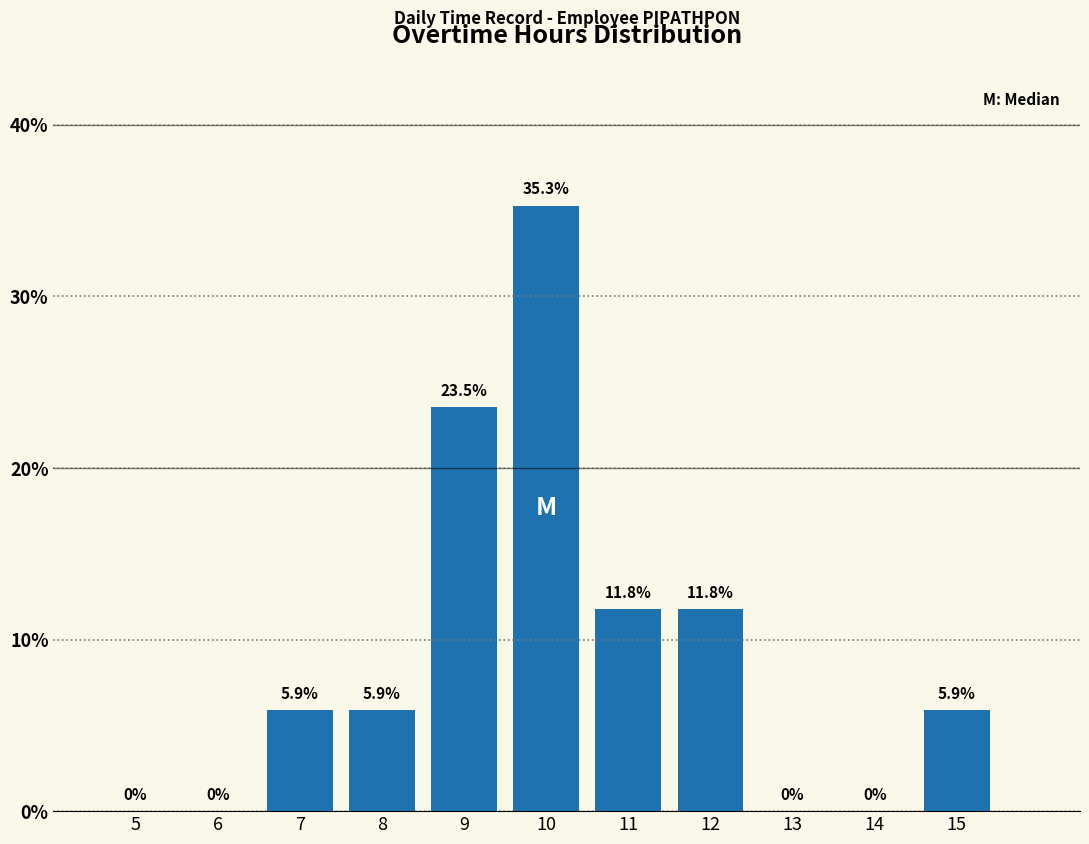

Reading right to left, extract all data points from this chart.

15=5.9	14=0.0	13=0.0	12=11.8	11=11.8	10=35.3	9=23.5	8=5.9	7=5.9	6=0.0	5=0.0